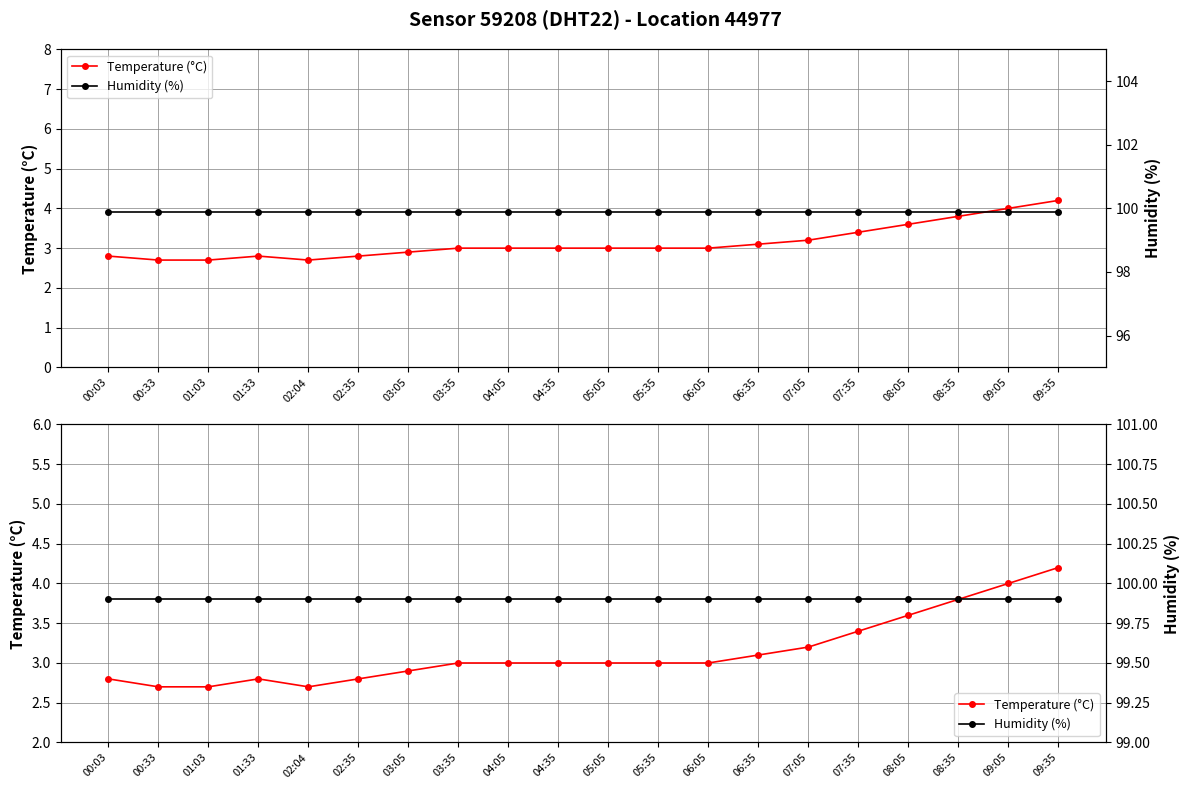

At which label does Temperature (°C) reach its peak?

09:35